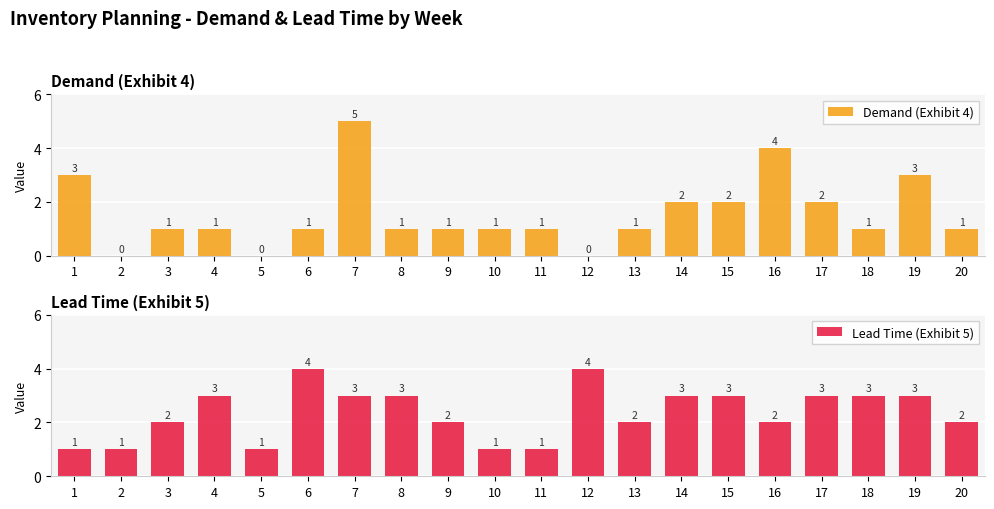

What is the maximum value shown in the chart?

5